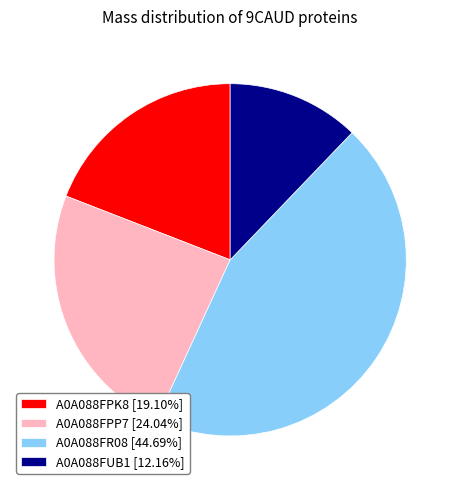

Is the sum of A0A088FPP7 [24.04%] and A0A088FUB1 [12.16%] greater than half?

No